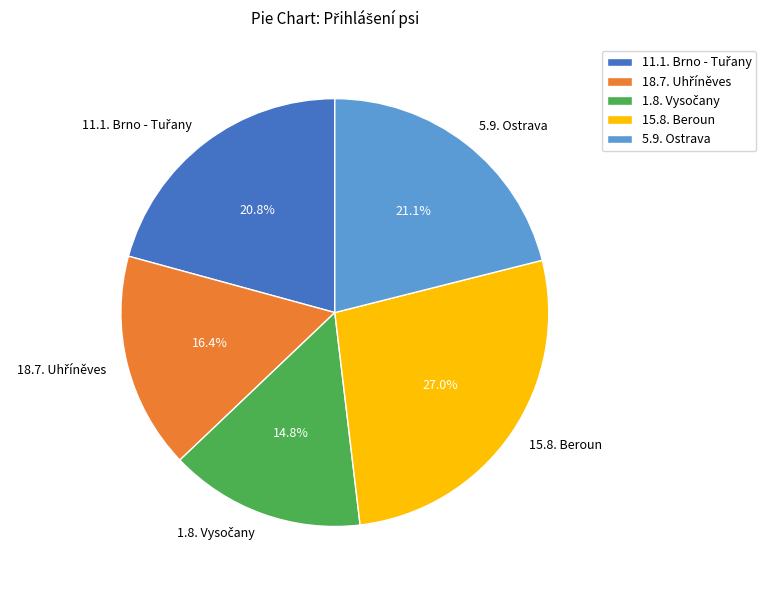

To the nearest percent, what portion does 5.9. Ostrava represent?

21%